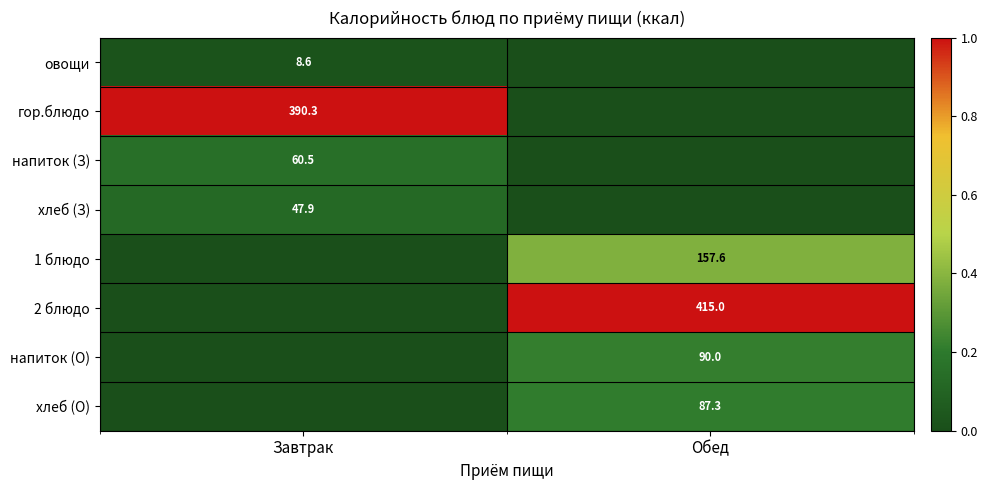

How many distinct data groups are displayed?

8